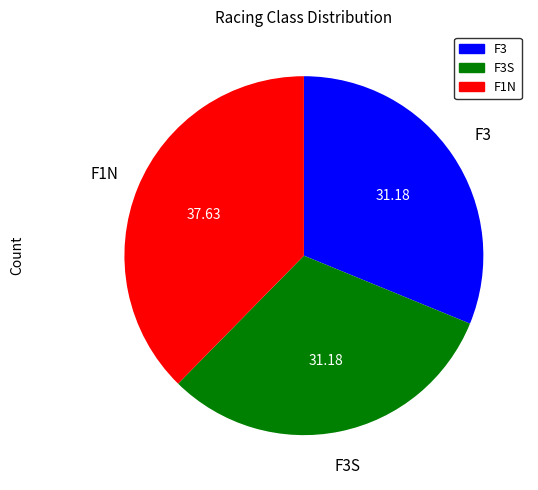

How many slices are in this pie chart?

3